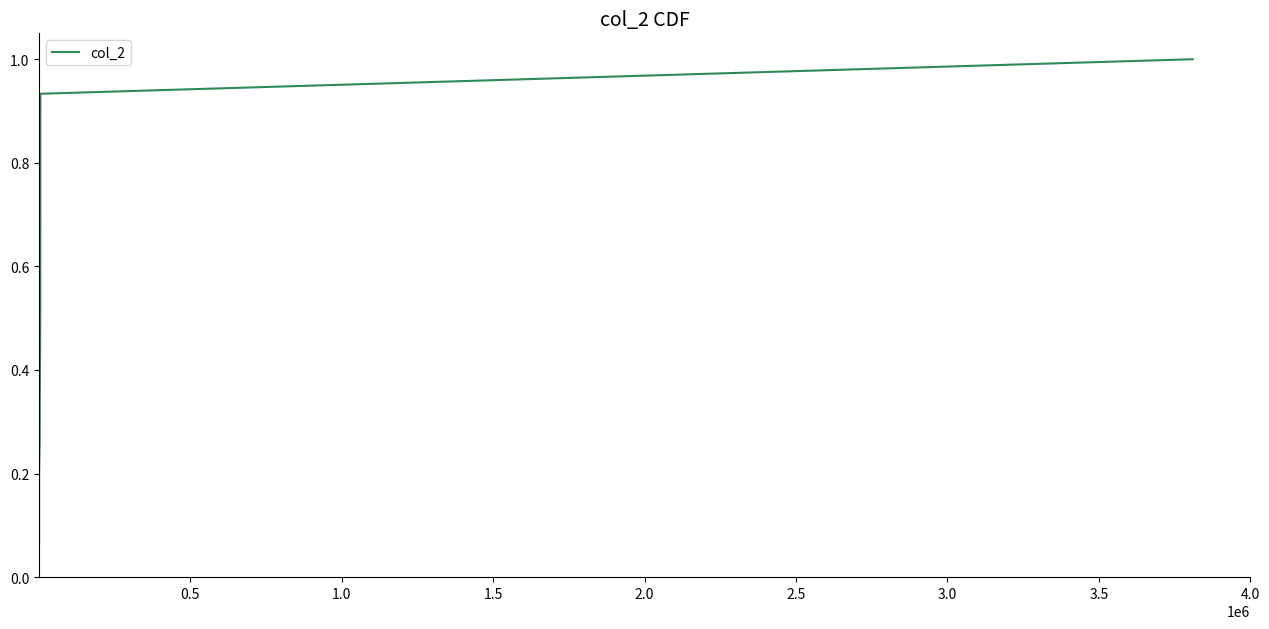

Reading right to left, what are all the values shown in this chart?

1.0	0.9	0.9	0.8	0.7	0.7	0.6	0.5	0.5	0.4	0.3	0.3	0.2	0.1	0.1